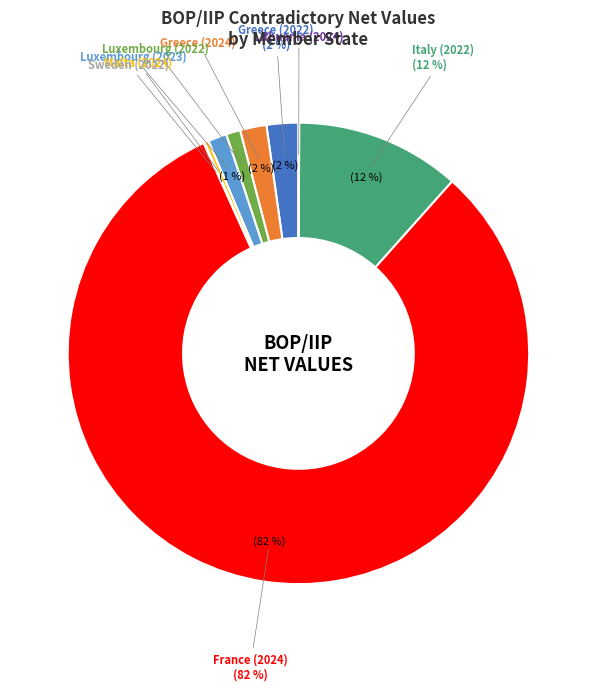

What is the largest slice in the pie chart?

France (2024)